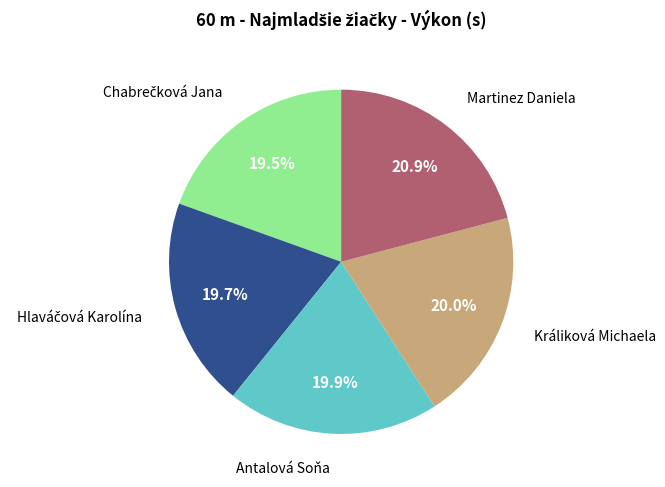

Is there any slice that represents more than half of the pie?

No